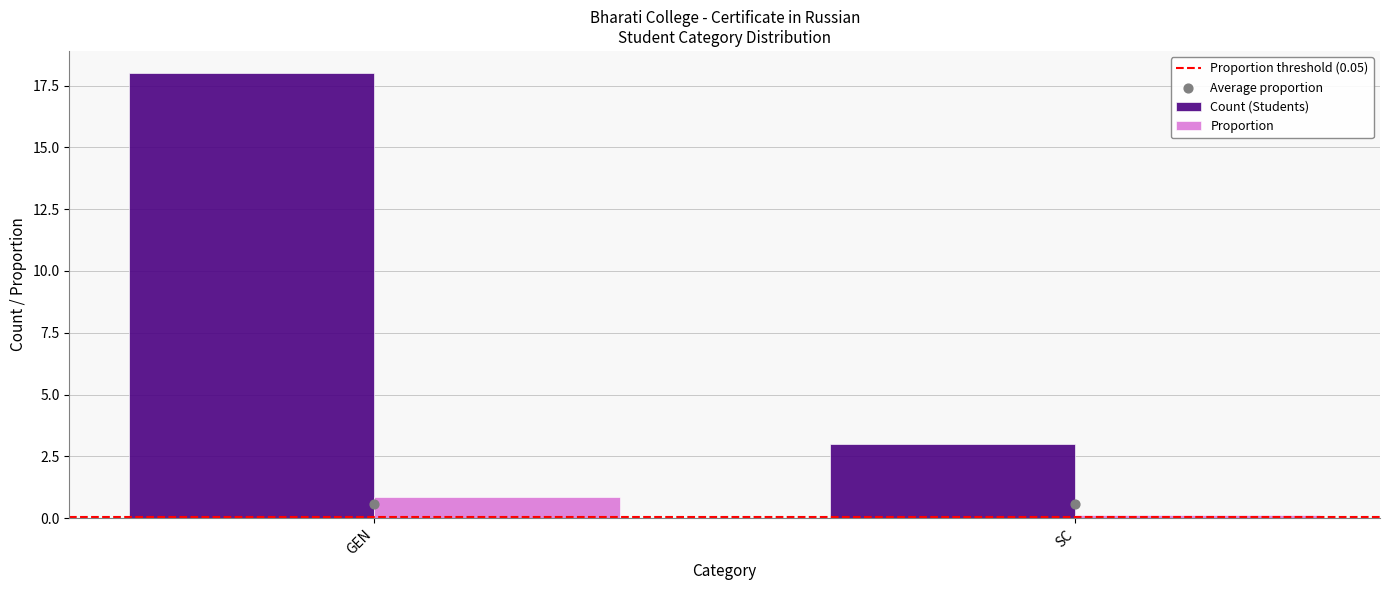

Which series has the widest spread of Y values?

Count (Students)